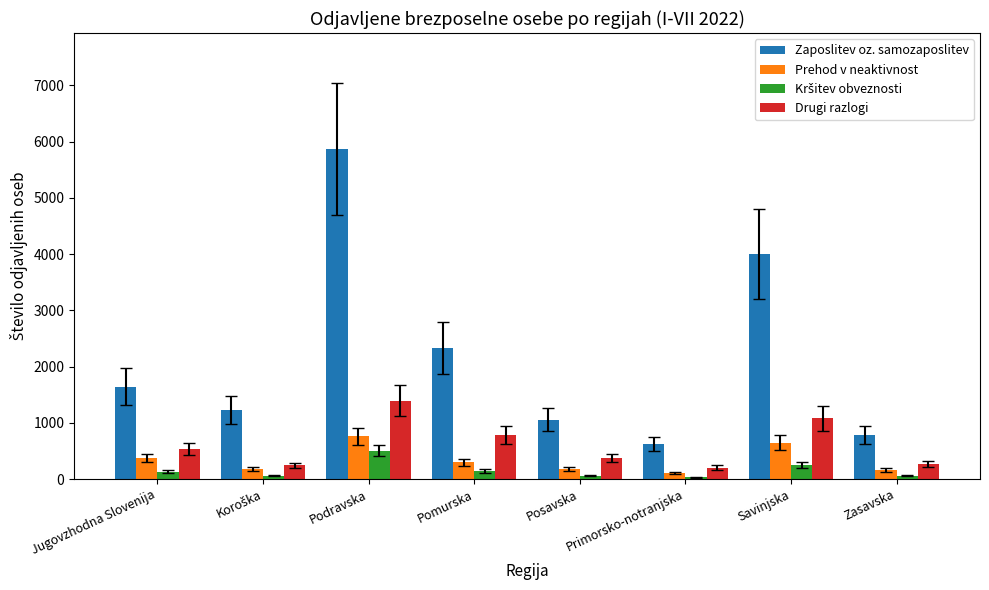

How many distinct data groups are displayed?

4